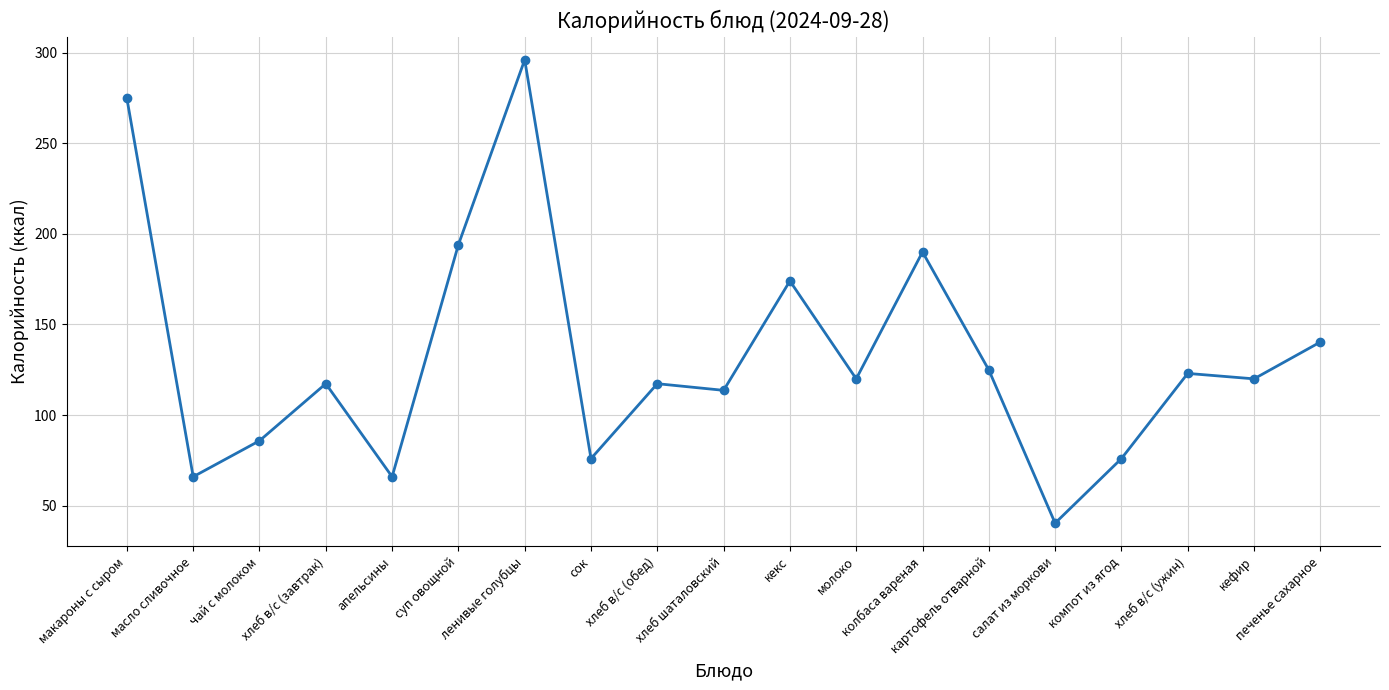

What is the minimum value shown in the chart?

40.4